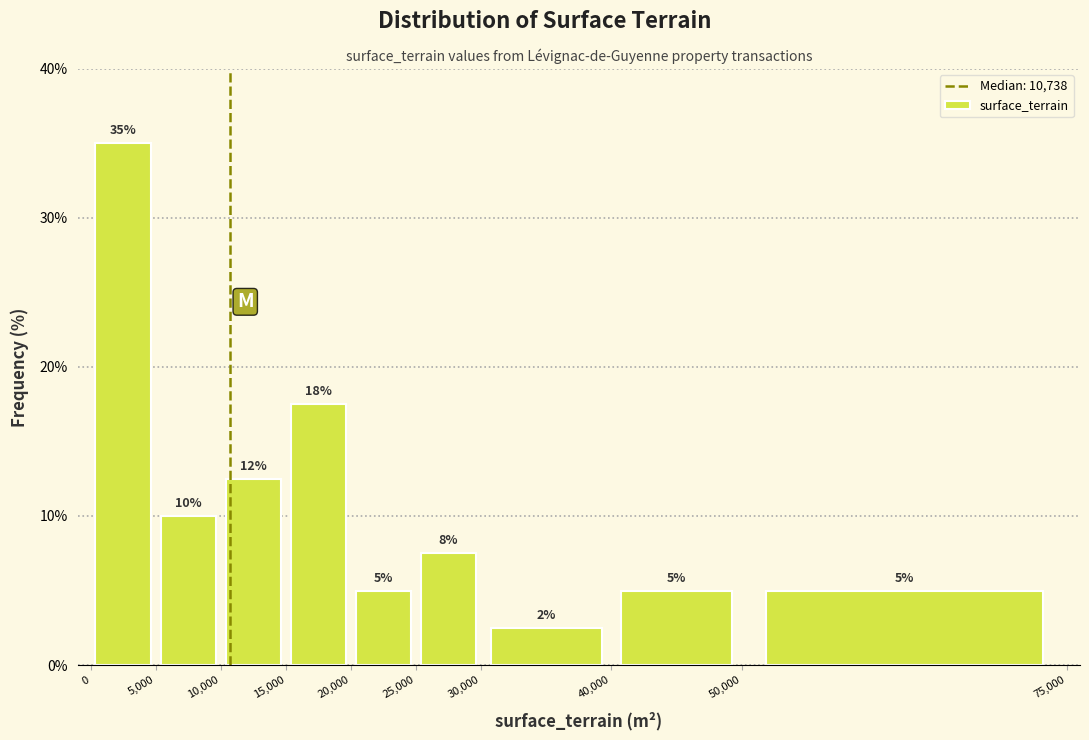

Which range on the x-axis has the tallest bar?

0 to 5,000